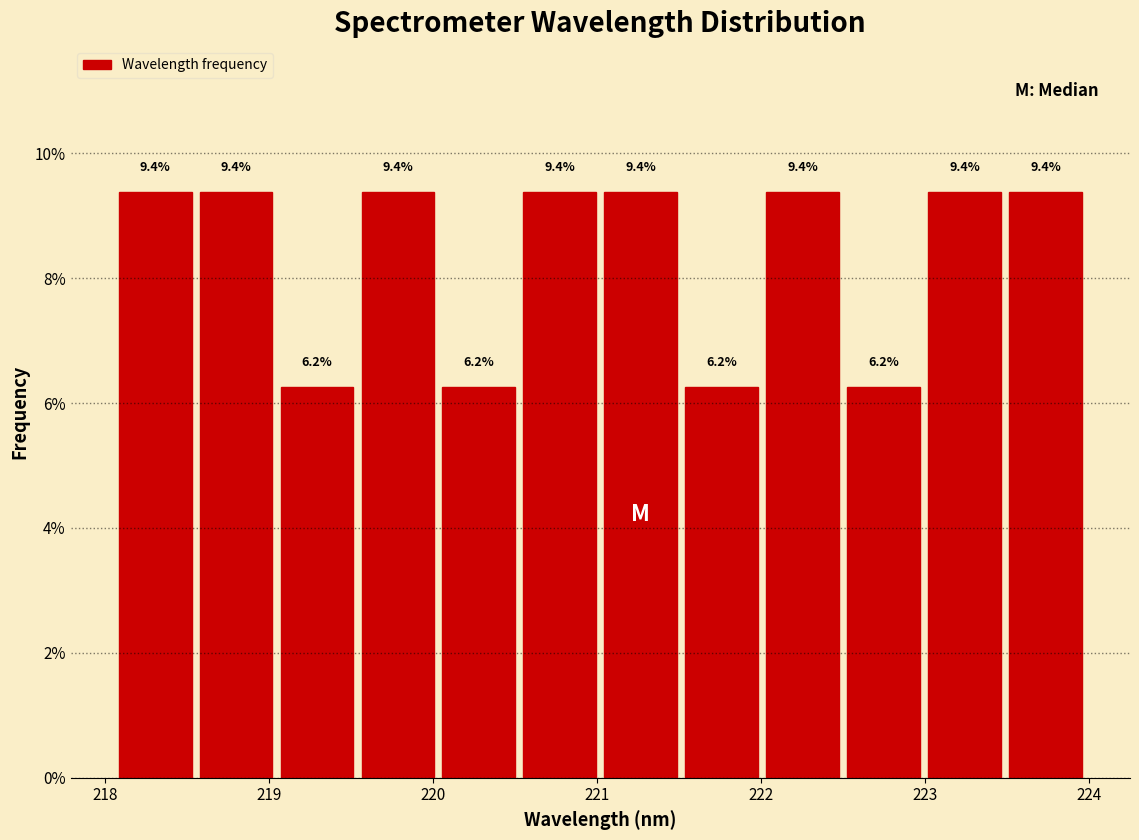

Reading left to right, transcribe this chart: for each bar, give the range it covers on the x-axis and its height. The bar edges are not printed on the chart, so give them approximately, as read against the axis.

218.1 to 218.6: 9.4
218.6 to 219.0: 9.4
219.0 to 219.5: 6.2
219.5 to 220.0: 9.4
220.0 to 220.5: 6.2
220.5 to 221.0: 9.4
221.0 to 221.5: 9.4
221.5 to 222.0: 6.2
222.0 to 222.5: 9.4
222.5 to 223.0: 6.2
223.0 to 223.5: 9.4
223.5 to 224.0: 9.4